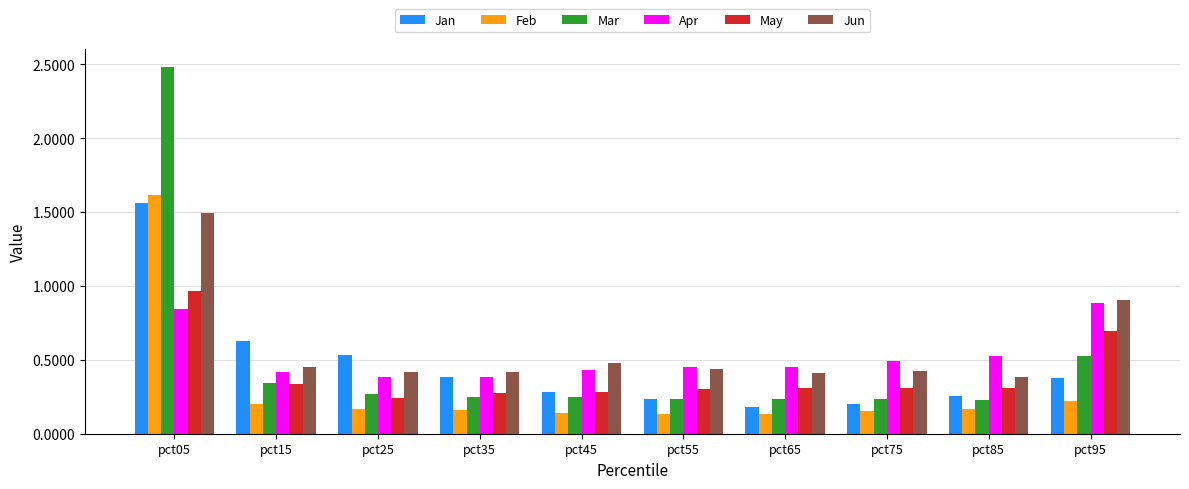

Which series has the largest total across all categories?

Jun